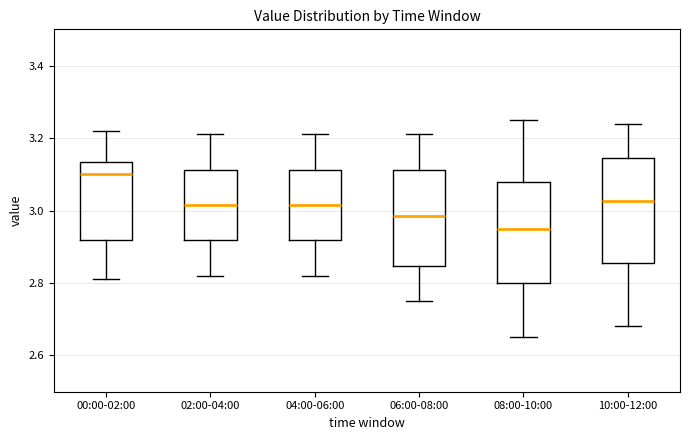

Reading left to right, transcribe this box plot: for each box, give where its median line is, the range the box spans, and where its two whiskers end, as read against the y-axis. The values are not printed on the chart, so give them approximately, as read against the axis.

00:00-02:00: median 3.10, box 2.92 to 3.14, whiskers 2.82 to 3.22
02:00-04:00: median 3.02, box 2.92 to 3.12, whiskers 2.82 to 3.22
04:00-06:00: median 3.02, box 2.92 to 3.12, whiskers 2.82 to 3.22
06:00-08:00: median 2.98, box 2.84 to 3.12, whiskers 2.76 to 3.22
08:00-10:00: median 2.96, box 2.80 to 3.08, whiskers 2.66 to 3.26
10:00-12:00: median 3.02, box 2.86 to 3.14, whiskers 2.68 to 3.24